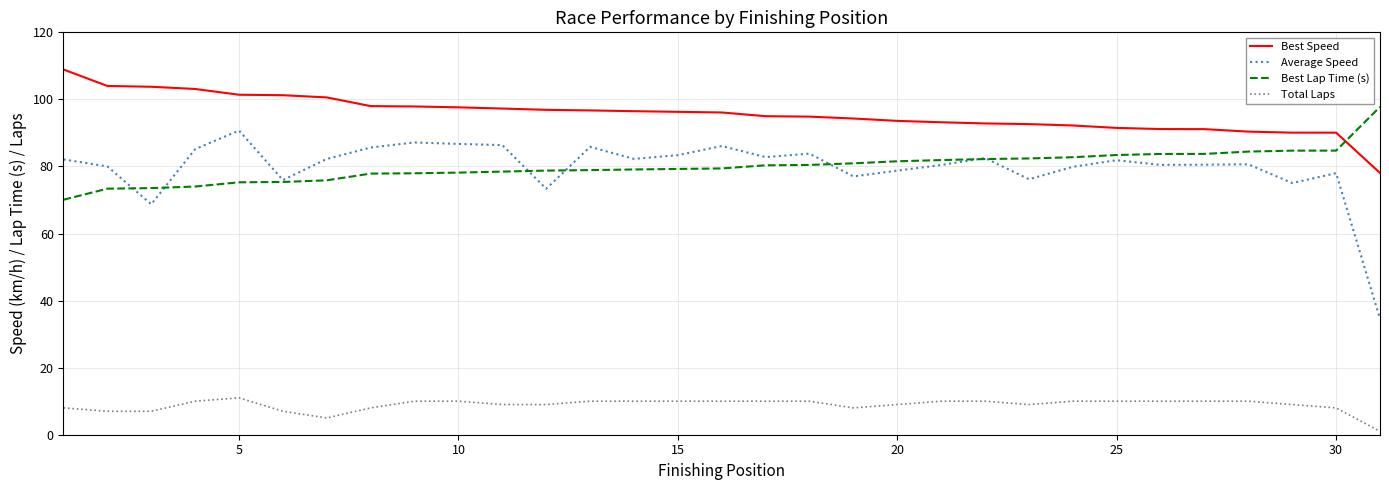

True or false: Average Speed has more than 2 points higher than both neighbors.

True